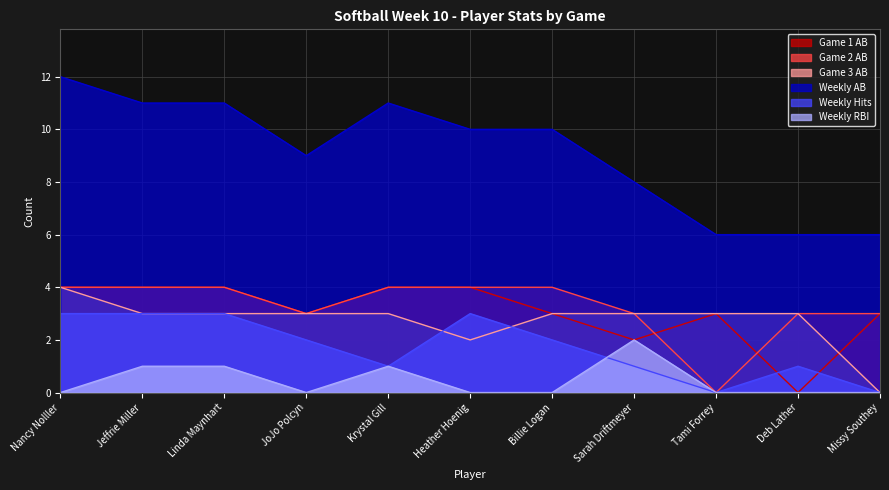

True or false: Weekly RBI has a value of 1 at Krystal Gill.

False